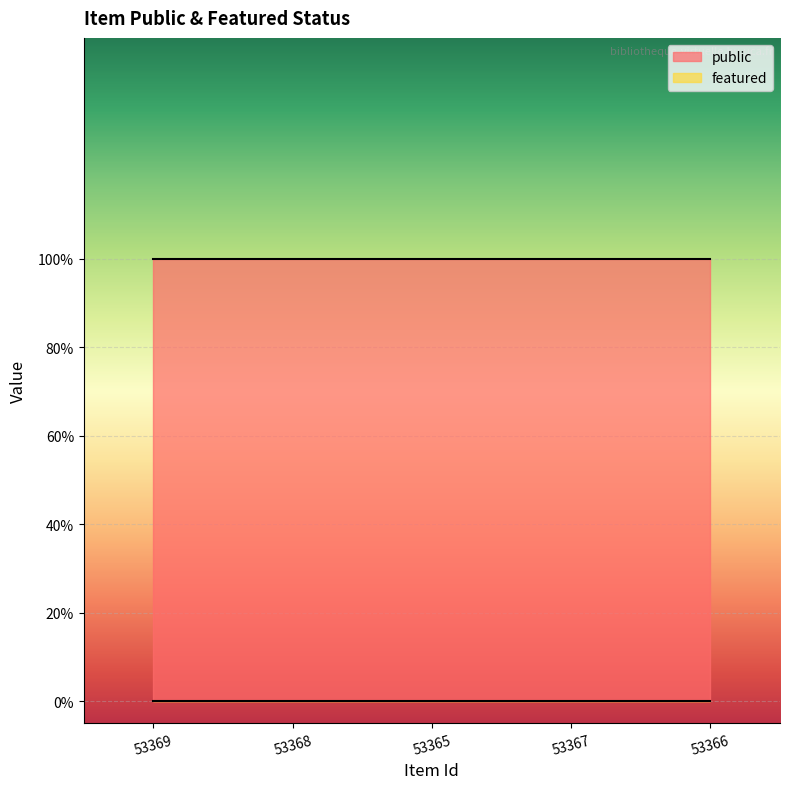

True or false: public and featured intersect in this chart.

False